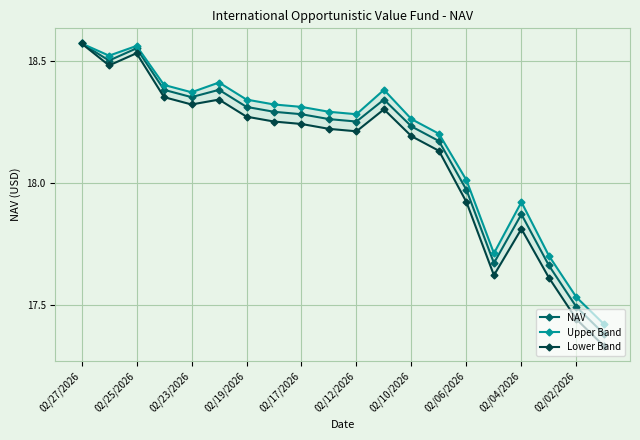

True or false: NAV has more than 1 points higher than both neighbors.

True